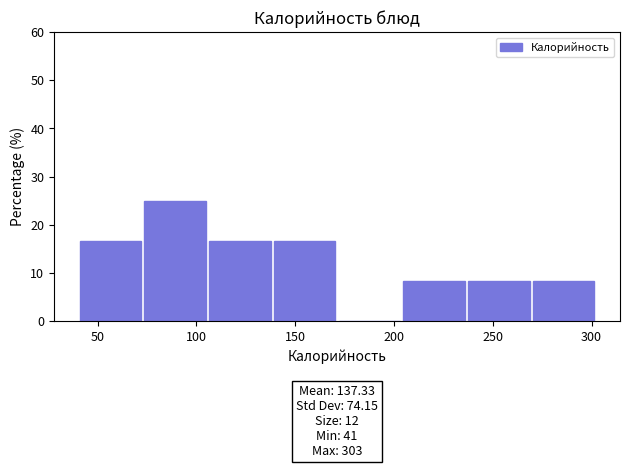

Which range on the x-axis has the tallest bar?

75 to 105